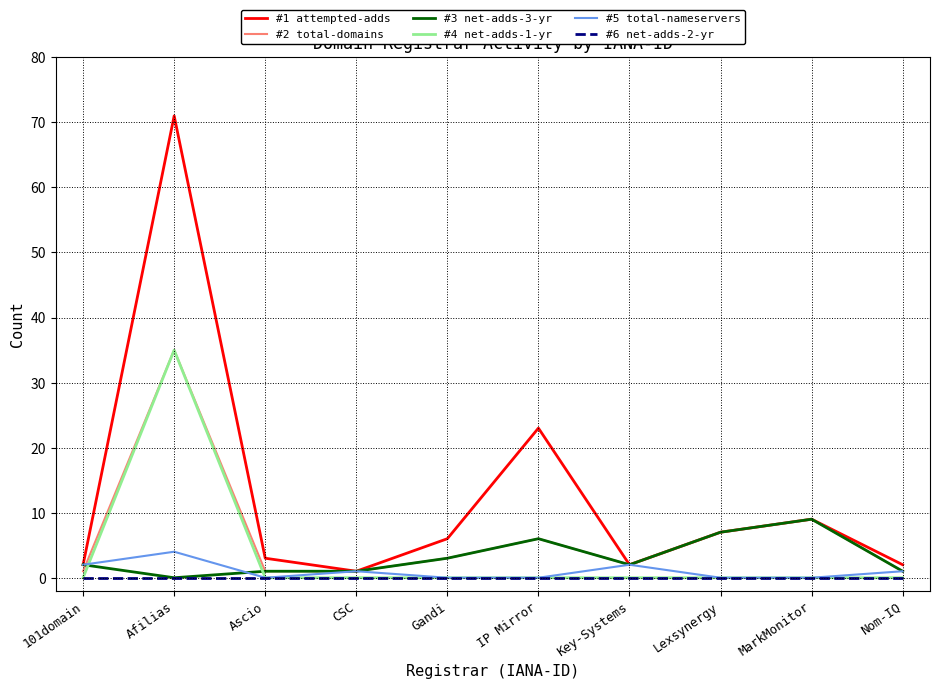

True or false: #5 total-nameservers has more than 1 interior local peaks.

True